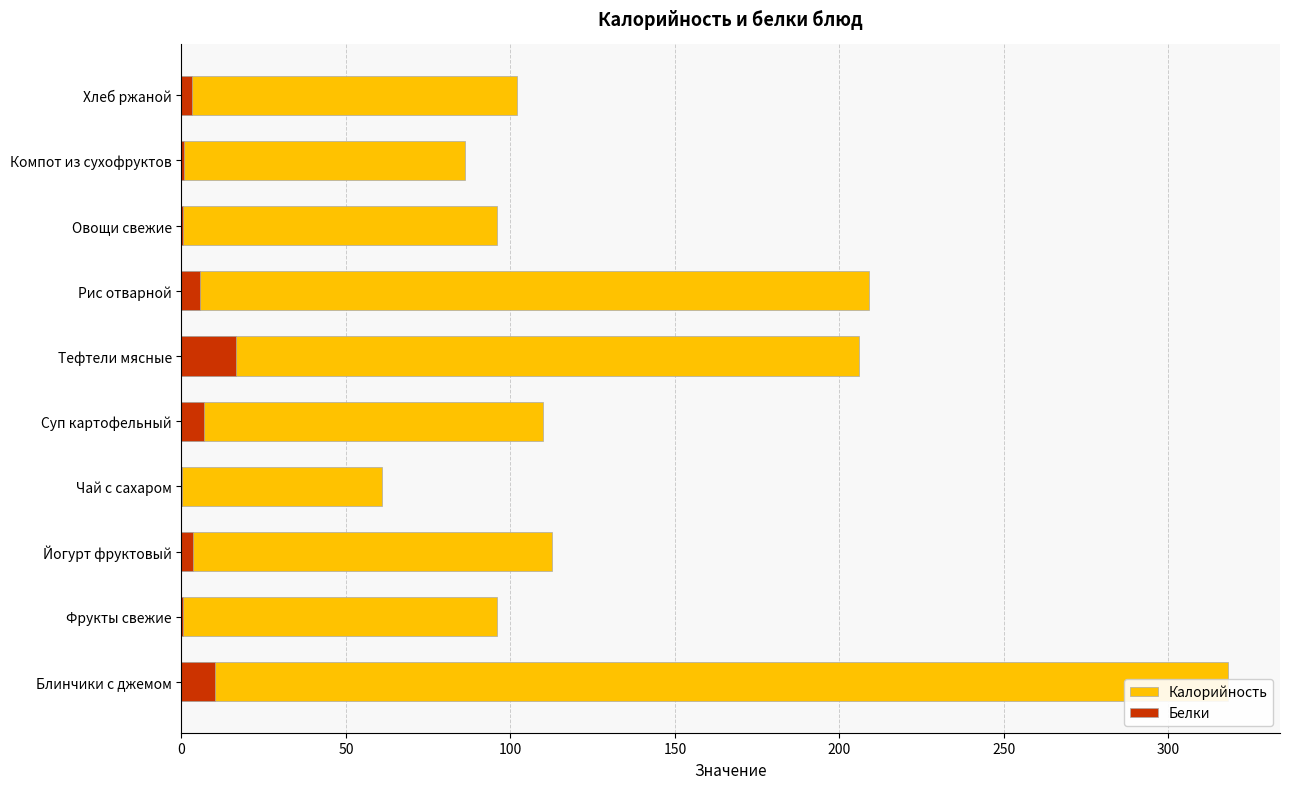

What is the approximate value of Белки at Блинчики с джемом?

10.2